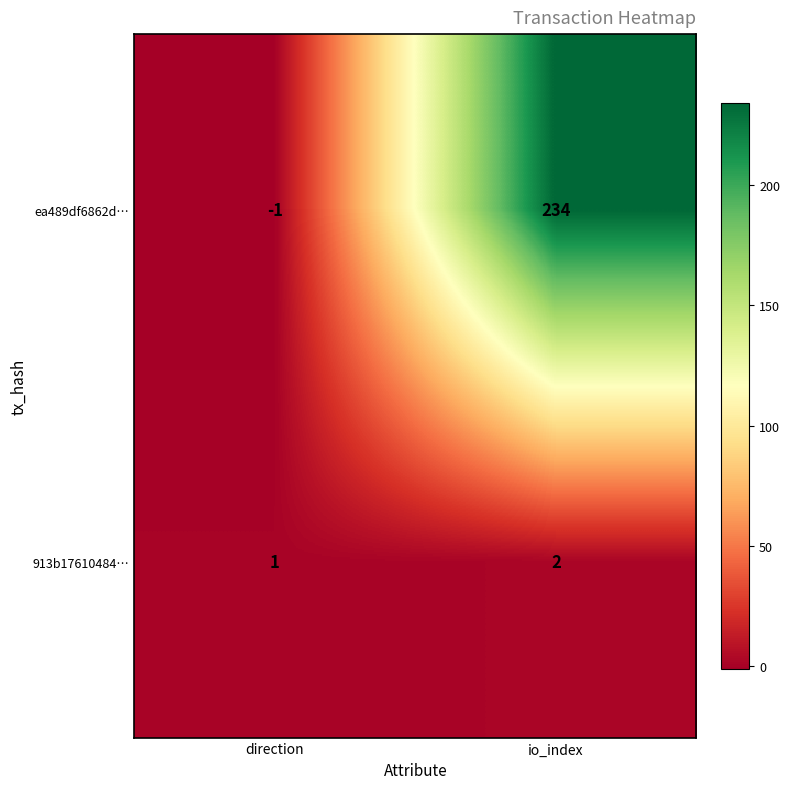

What is the minimum value shown in the chart?

-1